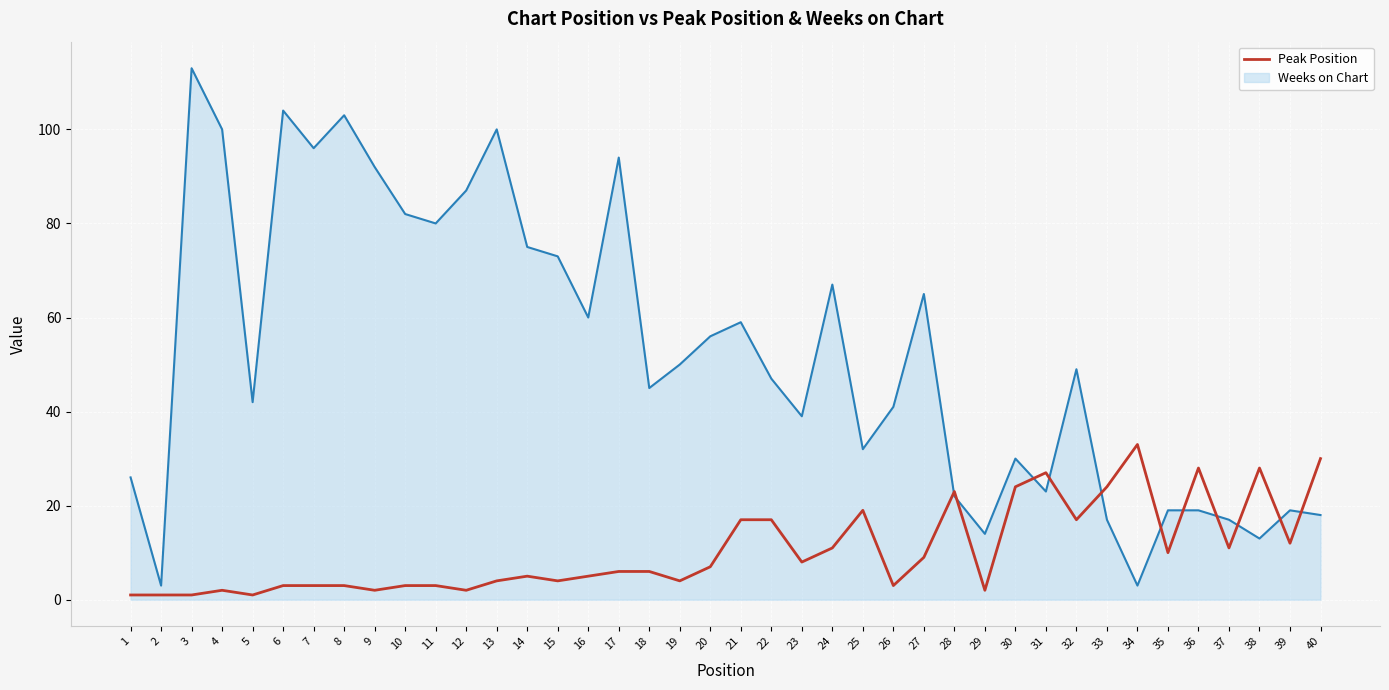

The value of Weeks on Chart at 12 is 116. True or false?

False